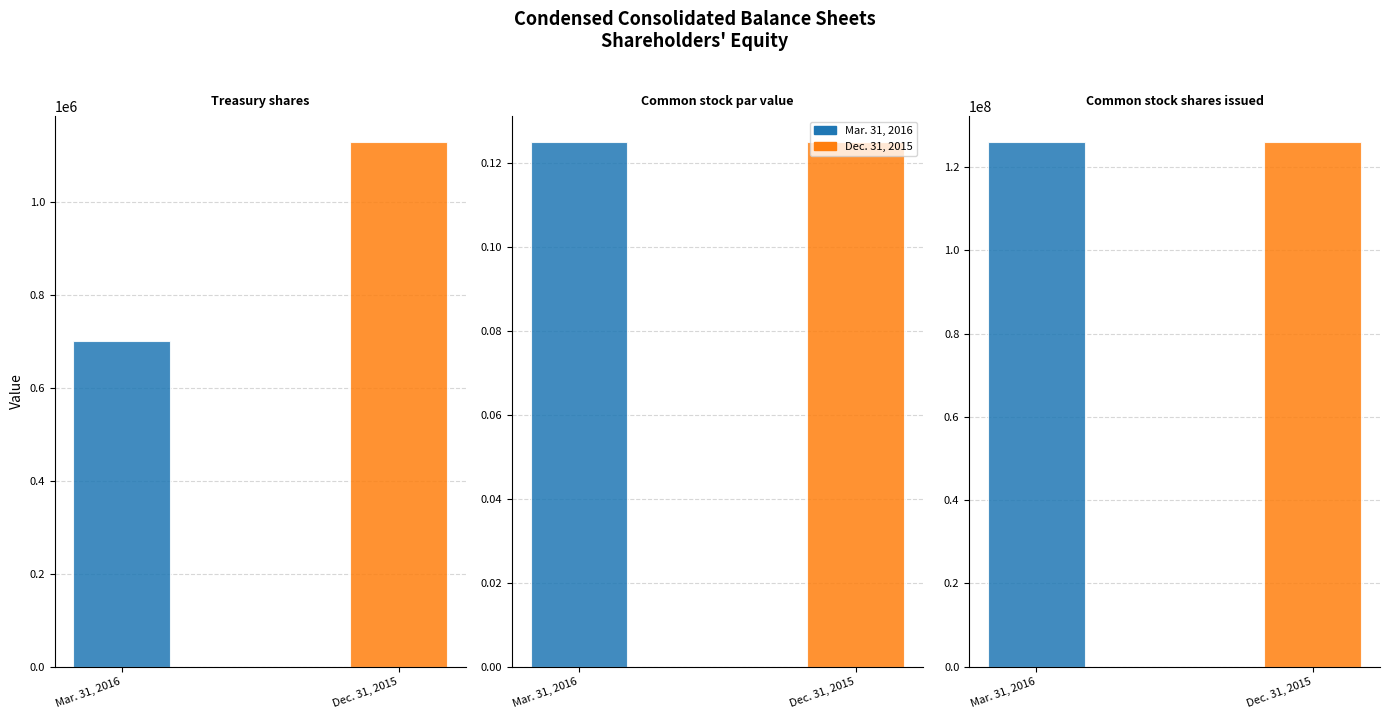

What is the sum of all Mar. 31, 2016 values?

126649699.1